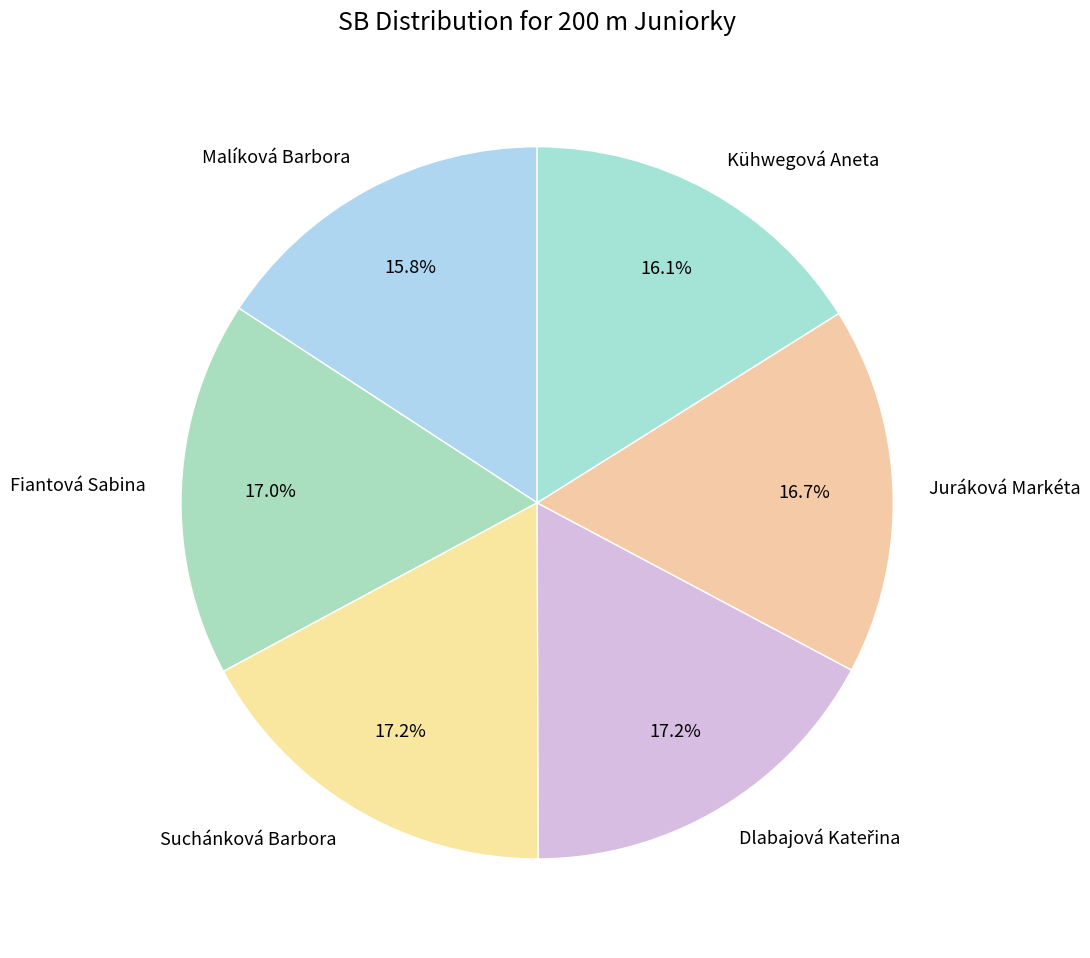

What is the total percentage of Kühwegová Aneta and Fiantová Sabina?

33.1%